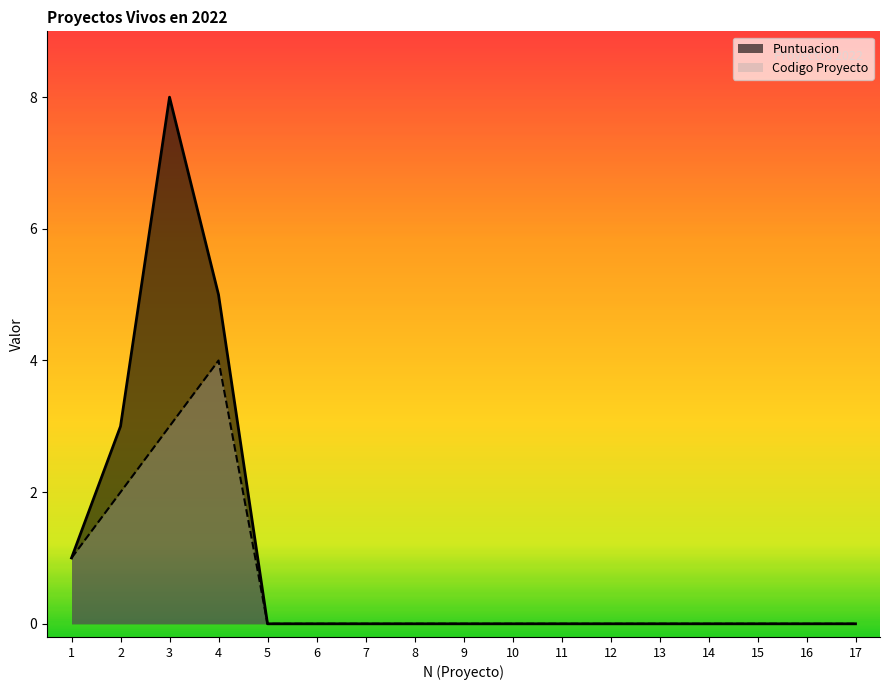

True or false: Puntuacion and Codigo Proyecto intersect in this chart.

False